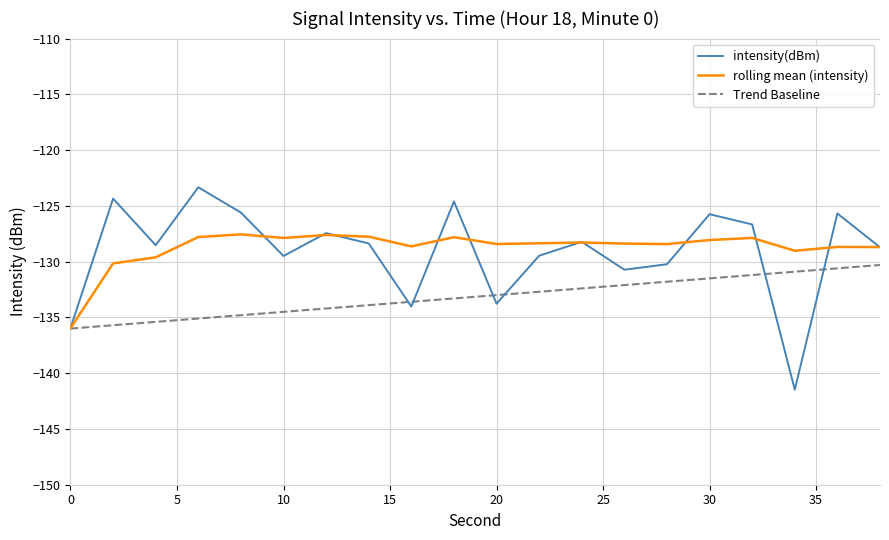

What is the average value of the intensity(dBm) series?

-129.1